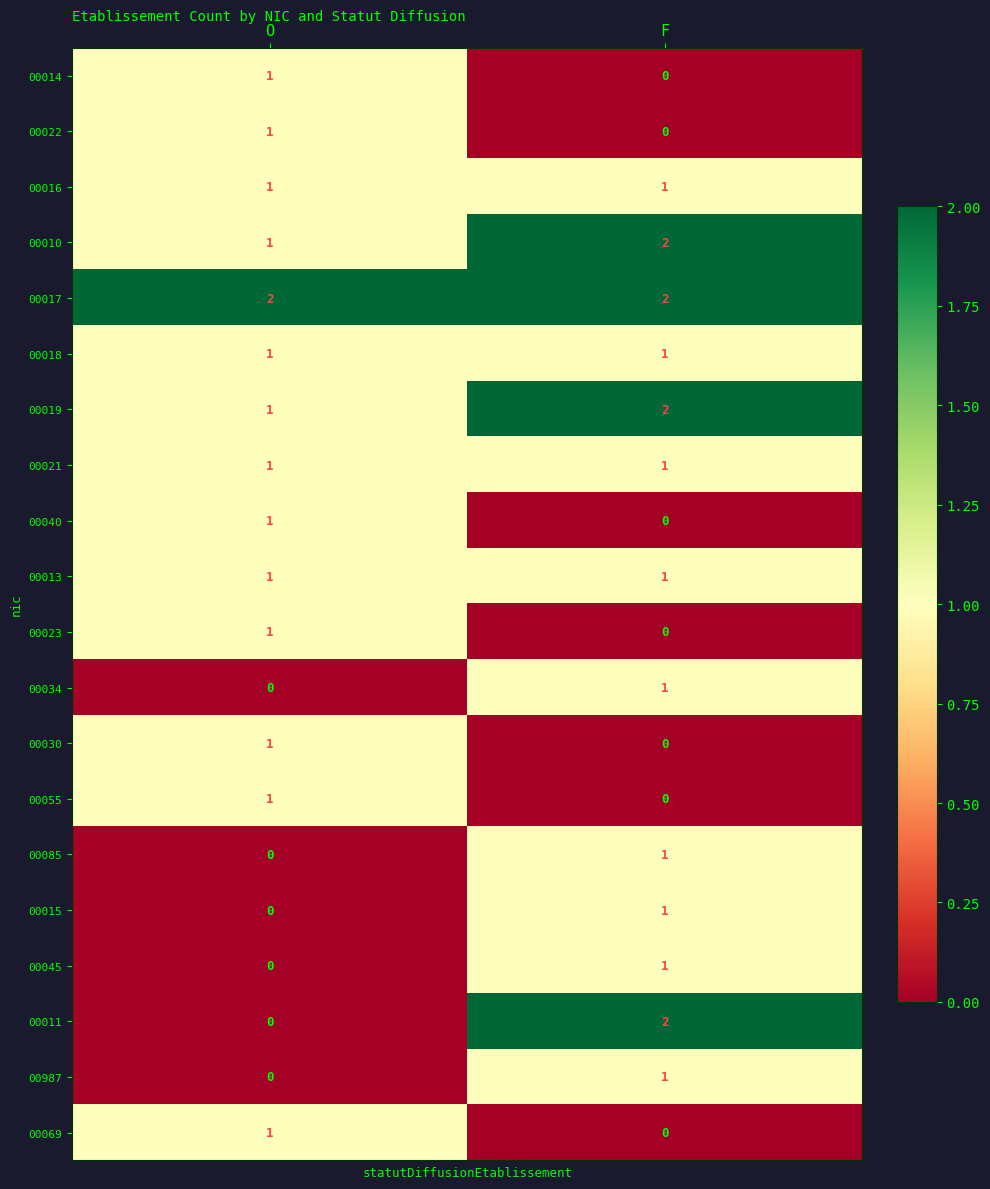

What is the sum of all 00010 values?

3